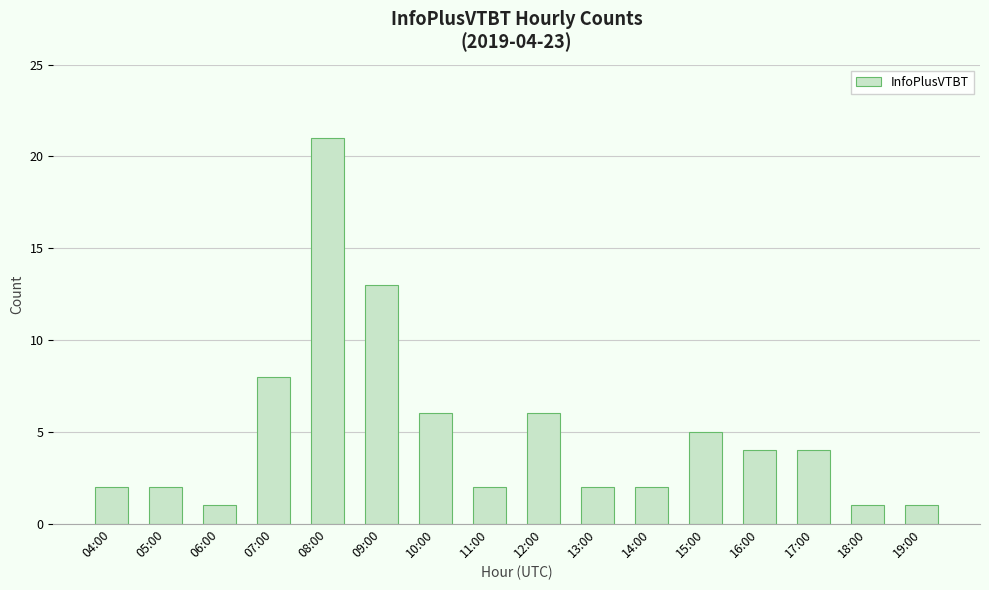

What is the sum of the values at 17:00 and 13:00?

6